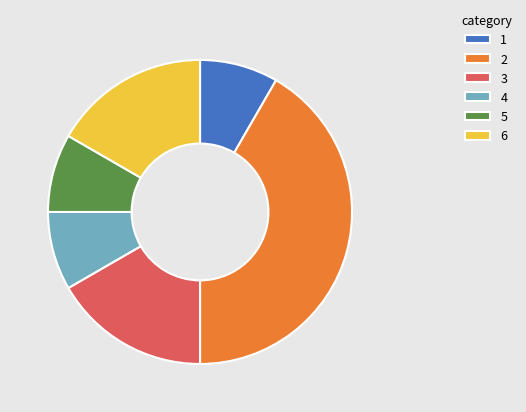

How many slices are in this pie chart?

6